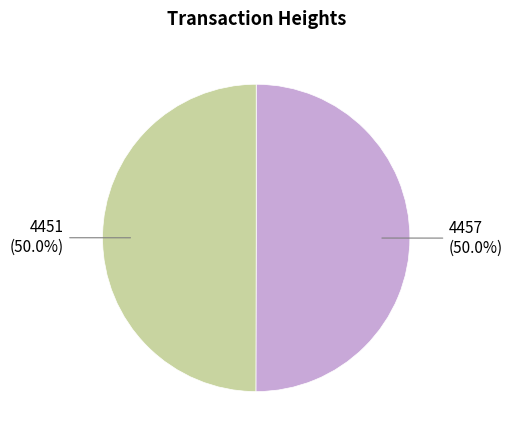

What is the ratio of the value at 4457 (50.0%) to the value at 4451 (50.0%)?

1.0